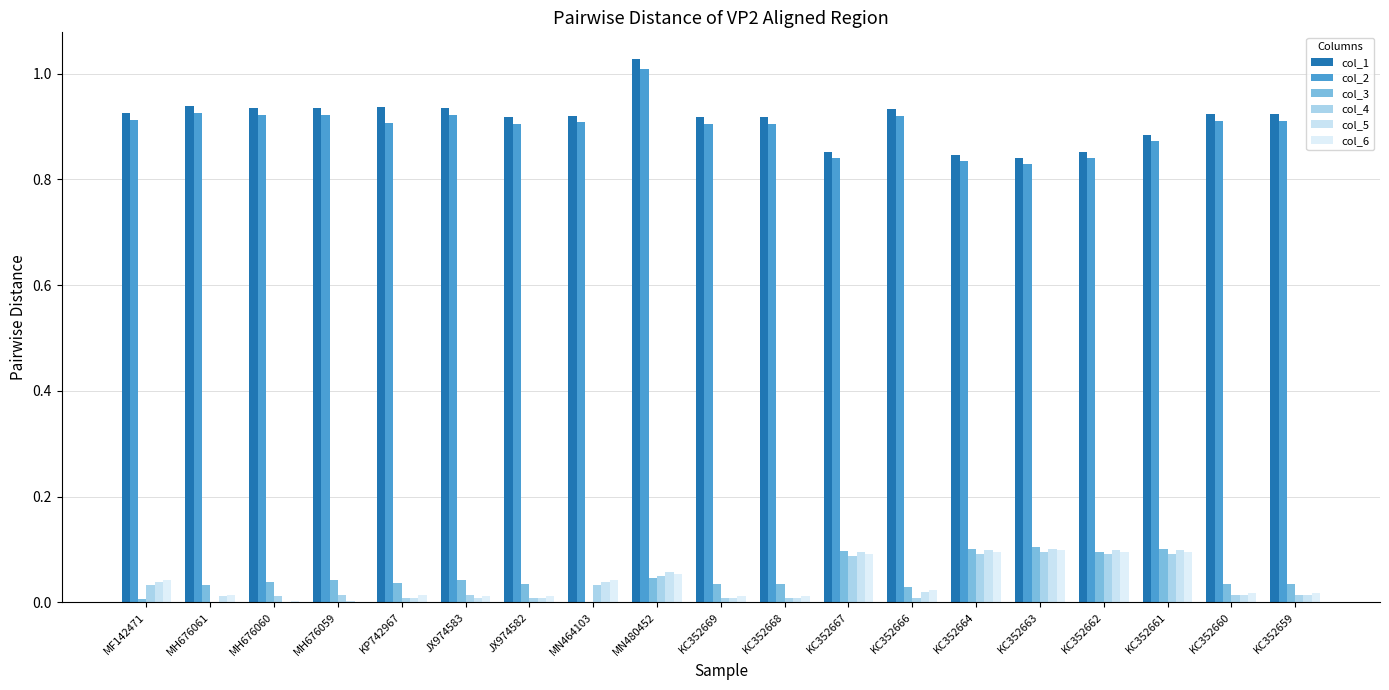

At MH676061, list the series in order from smallest to largest.

col_4, col_5, col_6, col_3, col_2, col_1